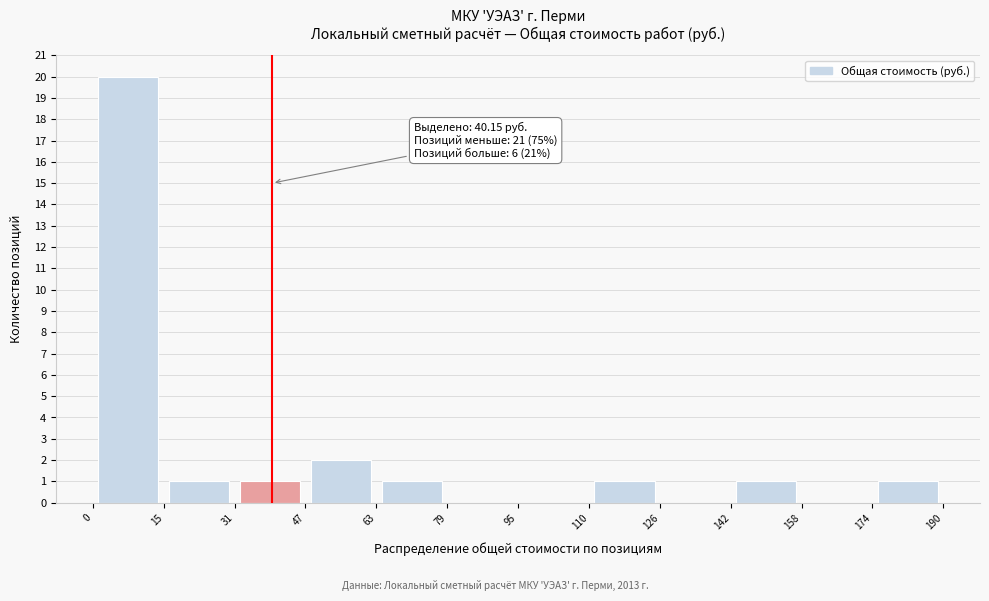

Which range on the x-axis has the tallest bar?

0 to 15